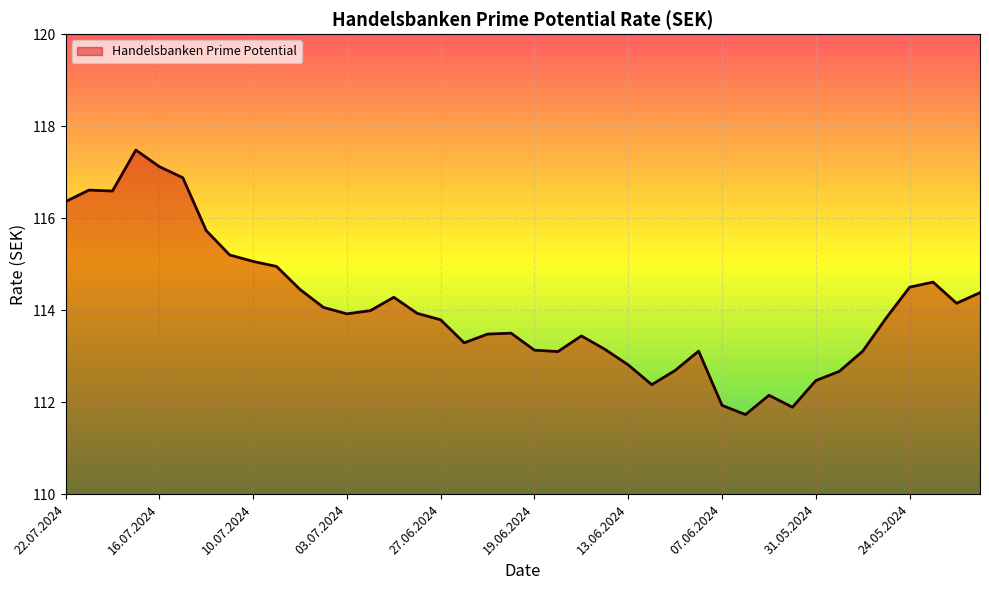

What is the minimum value shown in the chart?

111.7